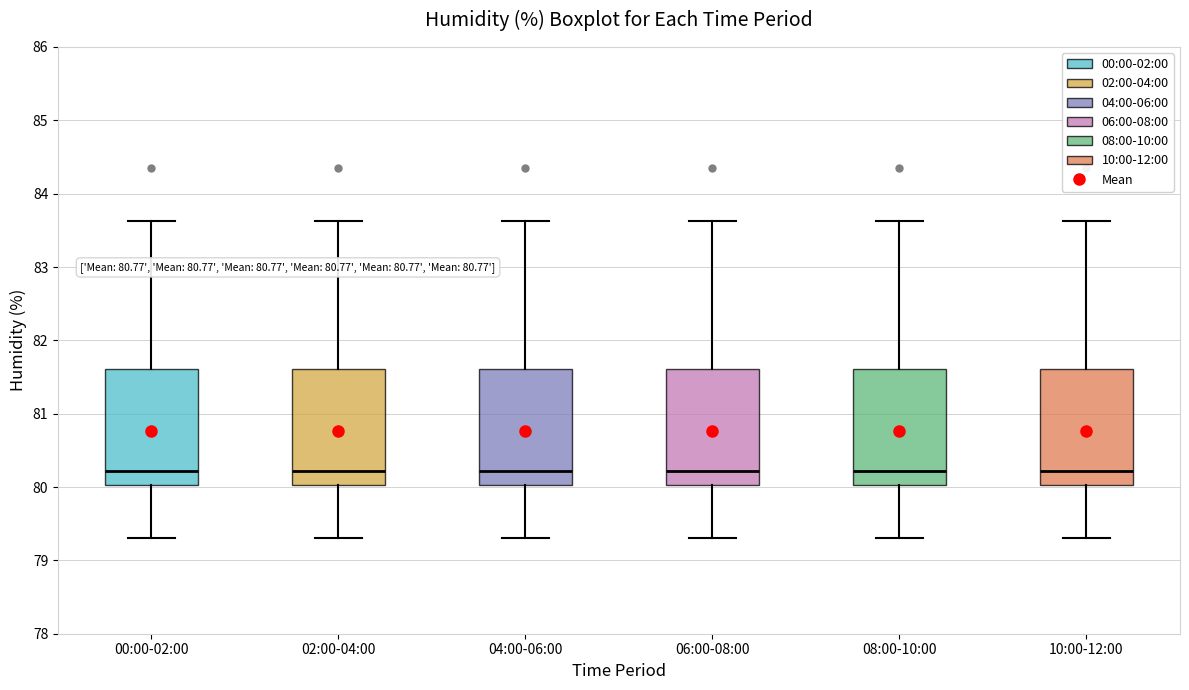

Where is the upper edge of the box for 02:00-04:00 on the y-axis? The values are not printed on the chart, so give them approximately, as read against the axis.

81.6